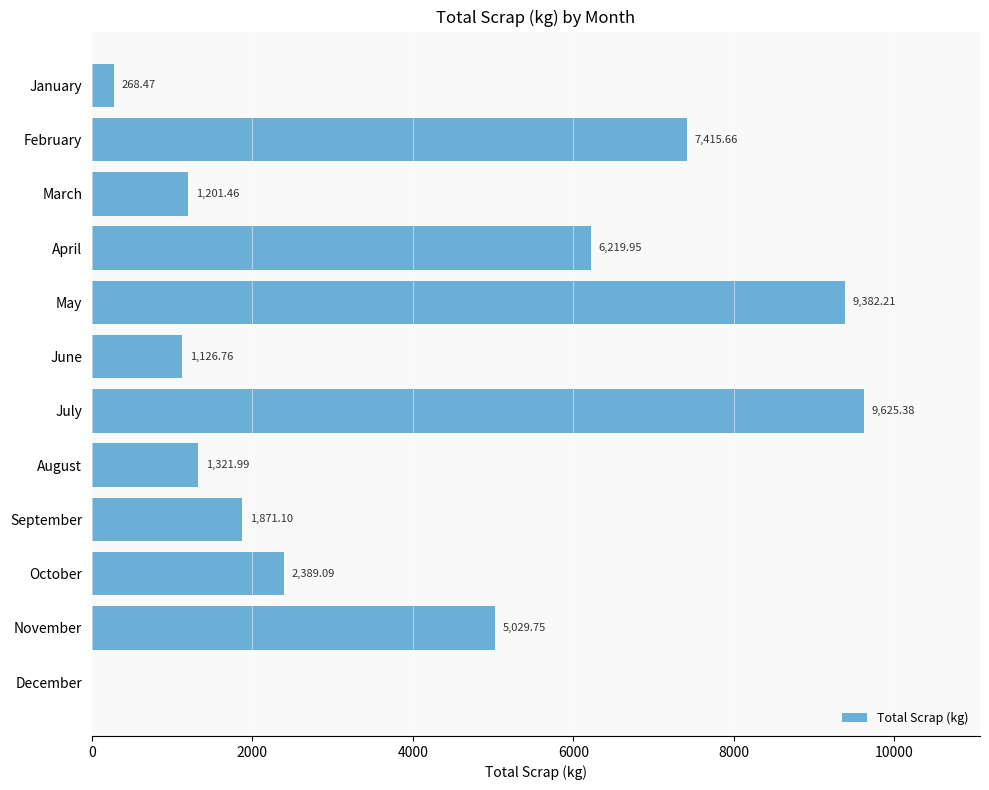

What is the change in value from April to November?

-1190.2